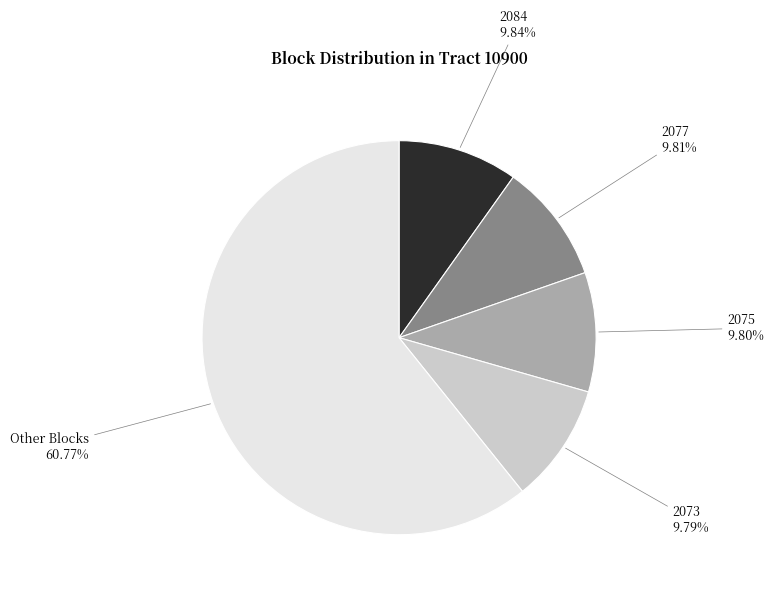

Which category has the biggest portion of the pie?

Other Blocks